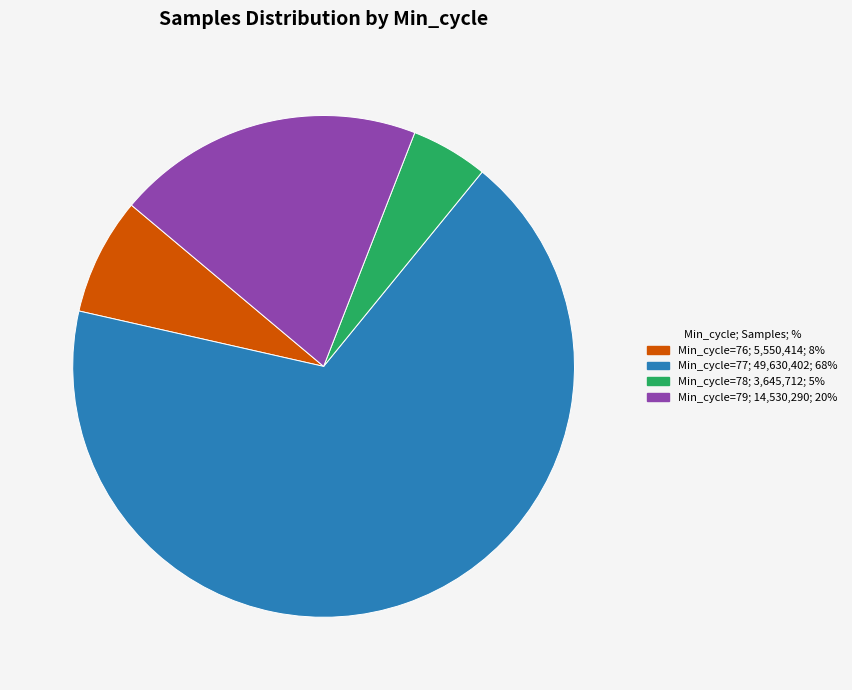

Is there a majority slice in this chart?

Yes